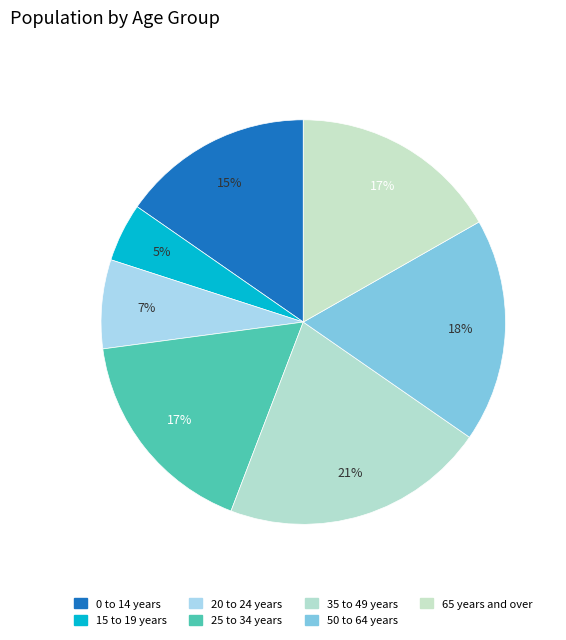

How many slices are in this pie chart?

7